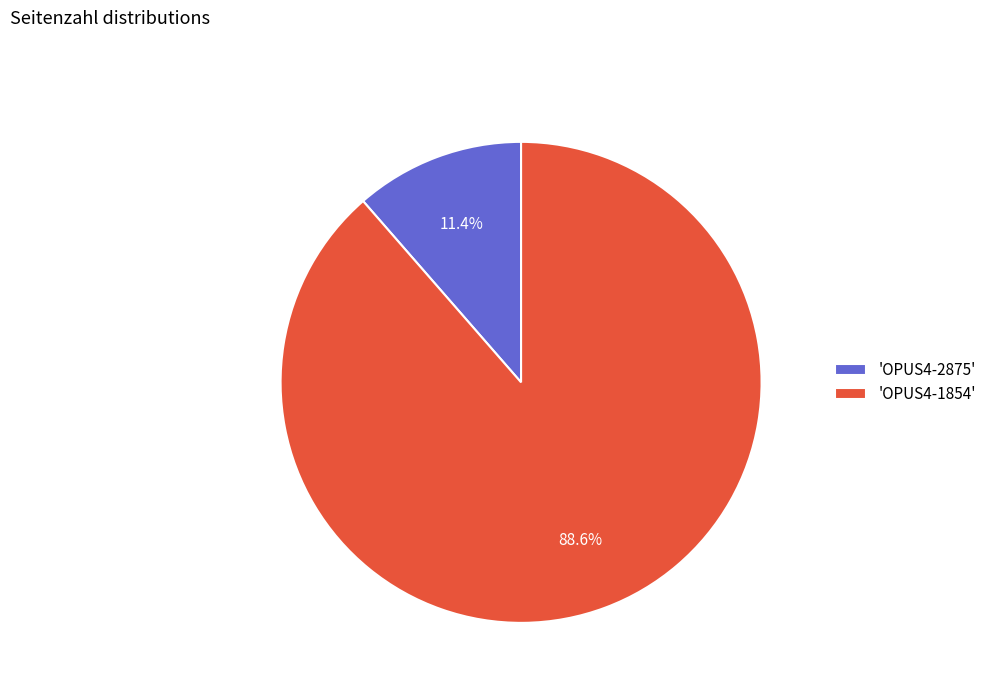

Is there any slice that represents more than half of the pie?

Yes